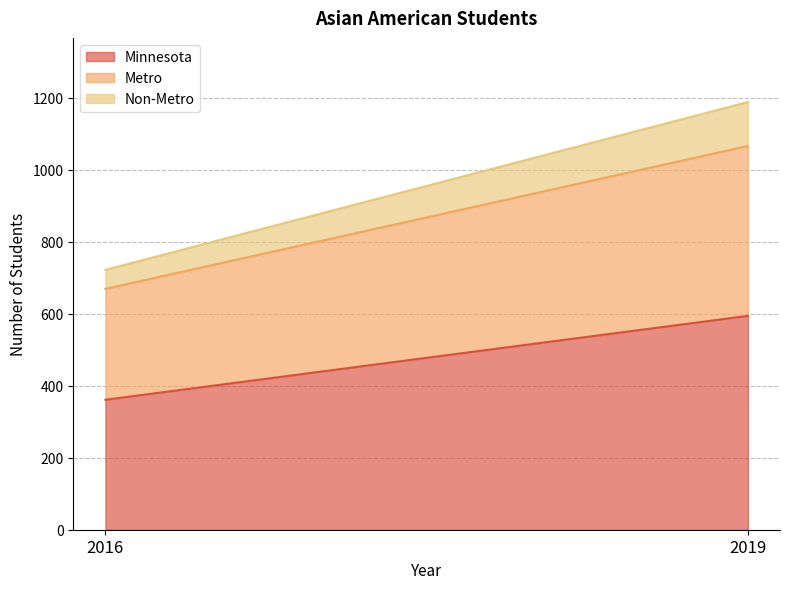

At 2019, list the series in order from largest to smallest.

Minnesota, Metro, Non-Metro